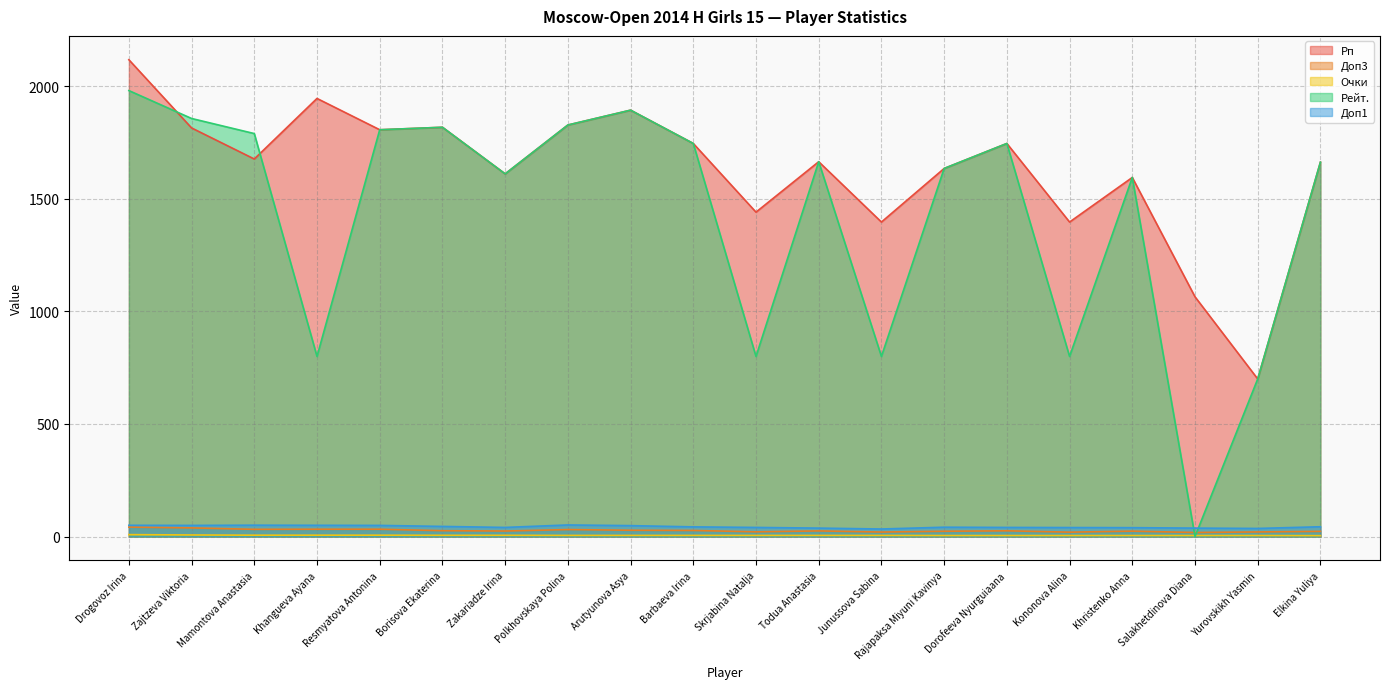

The value of Очки at Mamontova Anastasia is 2.2. True or false?

False